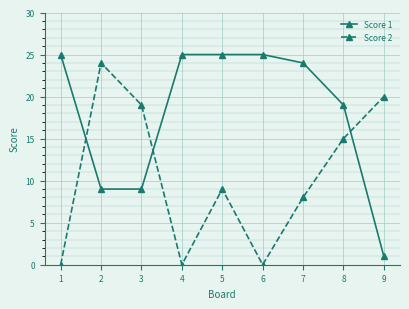

Rank the series by their average value, from lowest to highest.

Score 2, Score 1